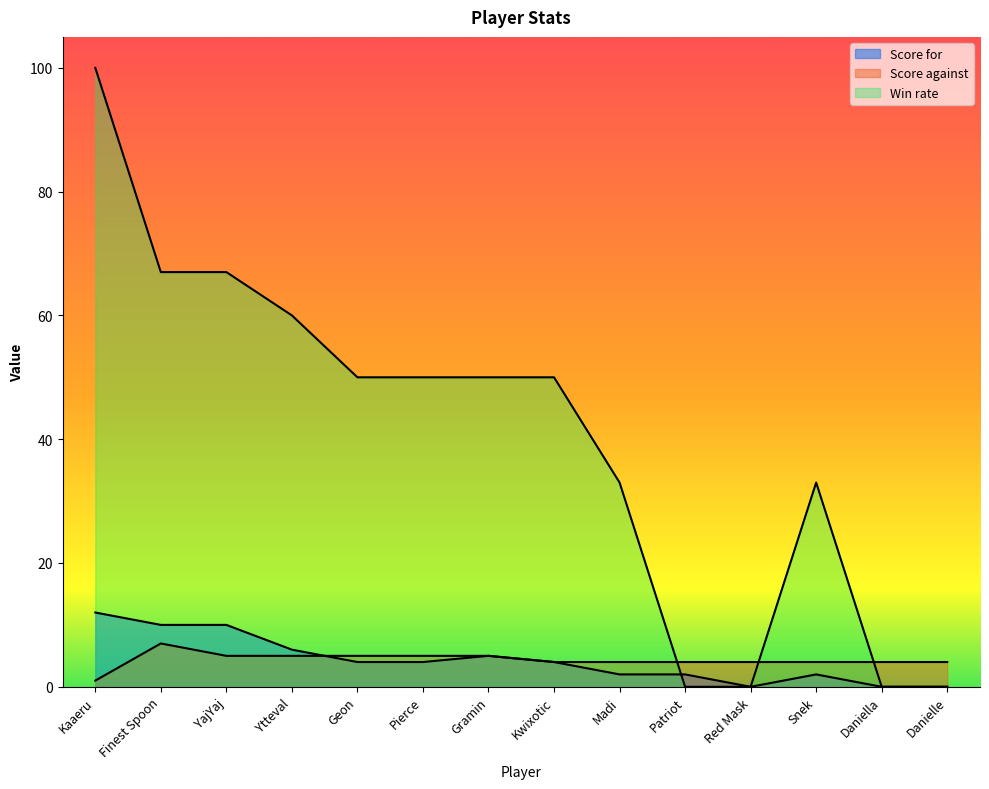

What is the total value across all series at Pierce?

59